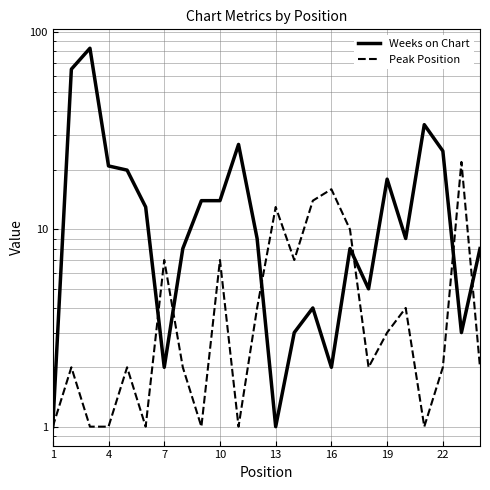

How many times do Peak Position and Weeks on Chart cross each other?

6